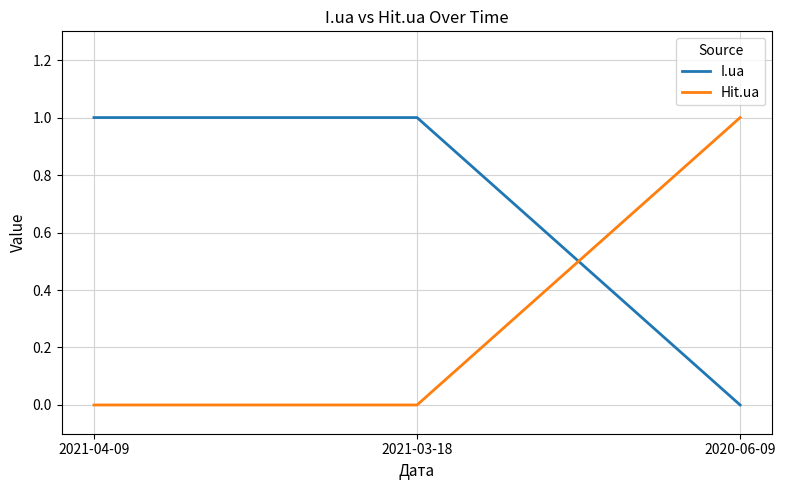

Rank the series at 2021-03-18 from highest to lowest value.

I.ua, Hit.ua